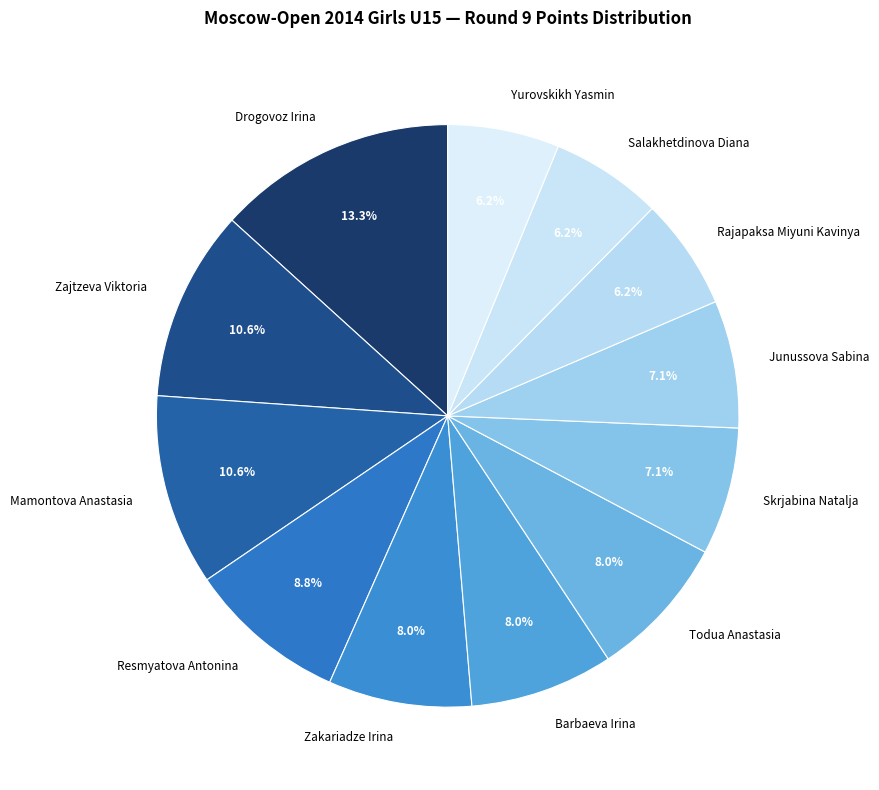

To the nearest percent, what is the difference between the largest and smallest slice percentages?

7%